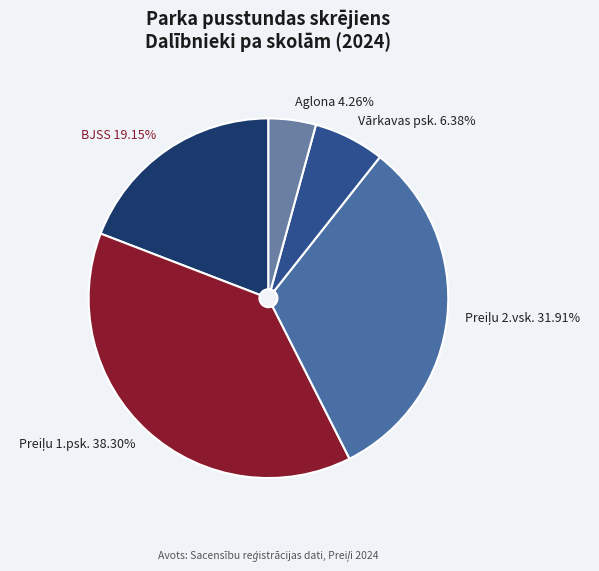

What percentage is the Aglona slice, to the nearest percent?

4%